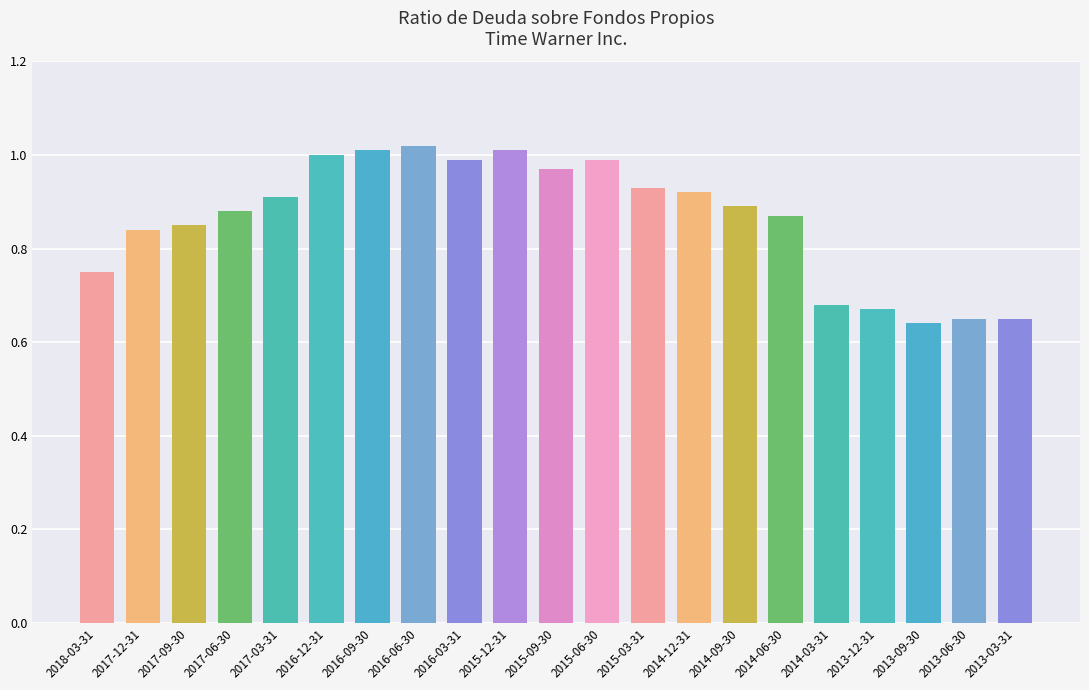

Are the bars horizontal?

No